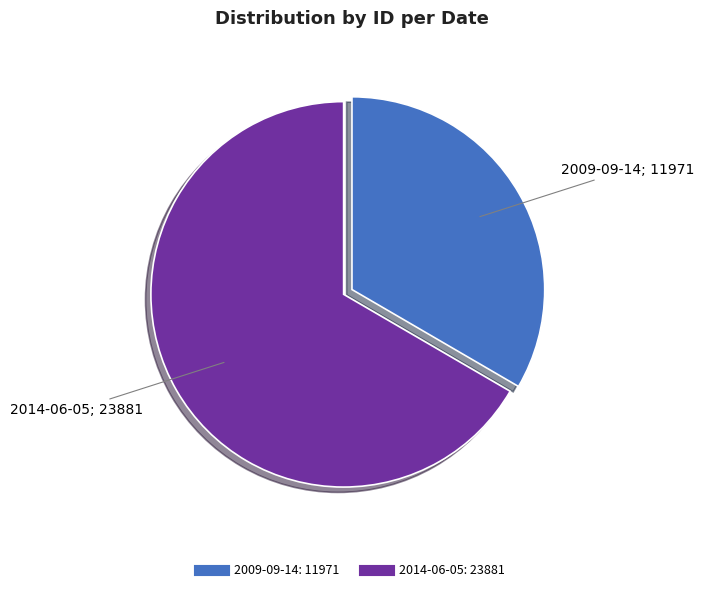

The 2009-09-14 slice represents 33% of the pie. True or false?

True